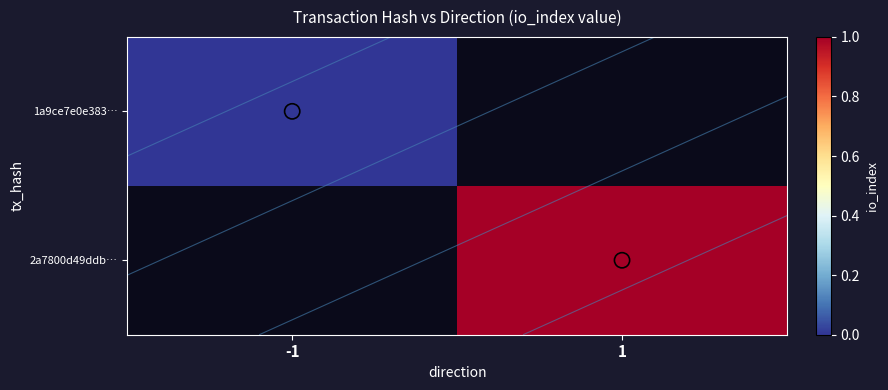

At how many categories does at least one series exceed 0?

1